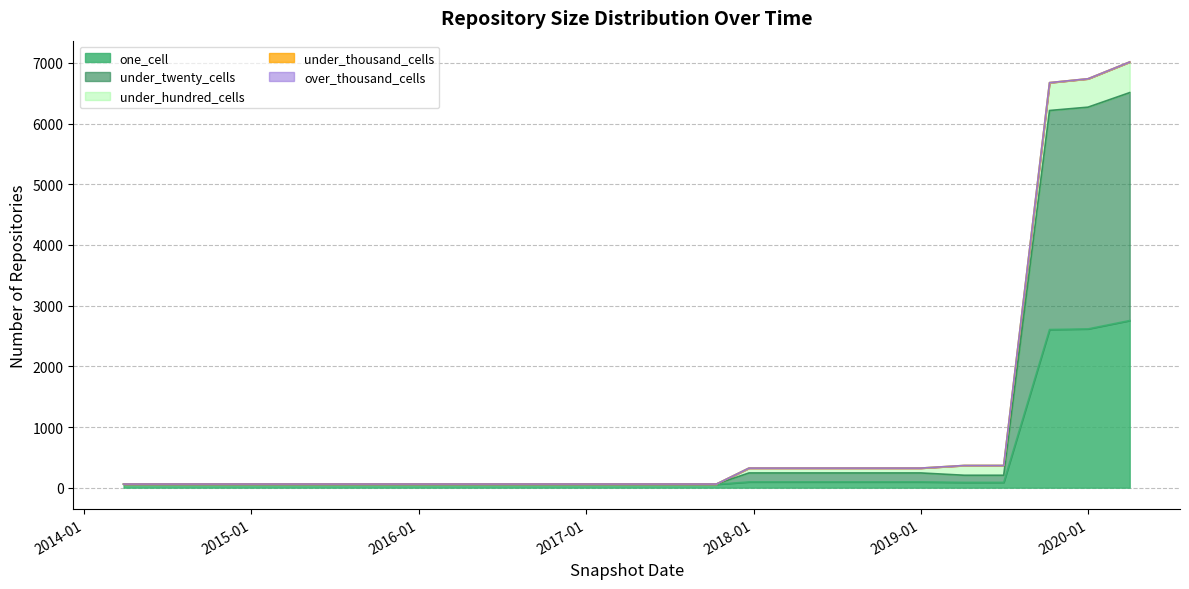

True or false: one_cell and under_thousand_cells cross at least once.

False